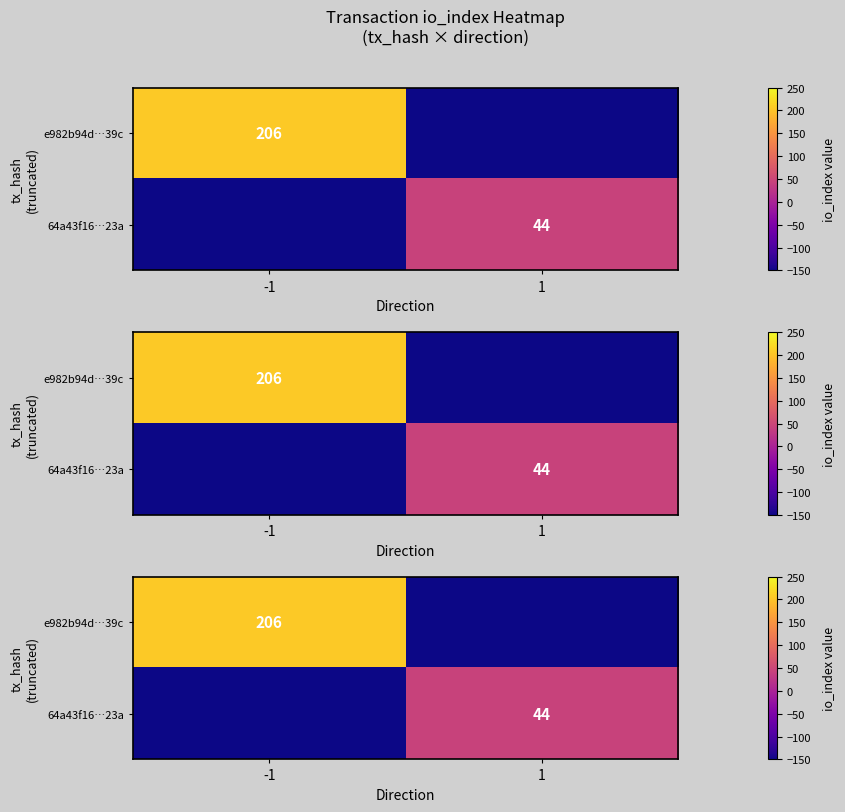

How many data points does each series have?

2